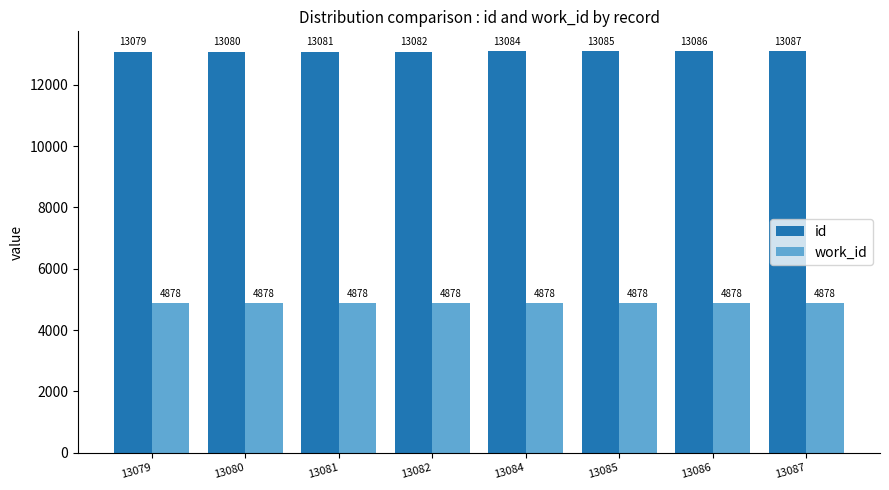

What is the difference between the highest and lowest values at 13085?

8207